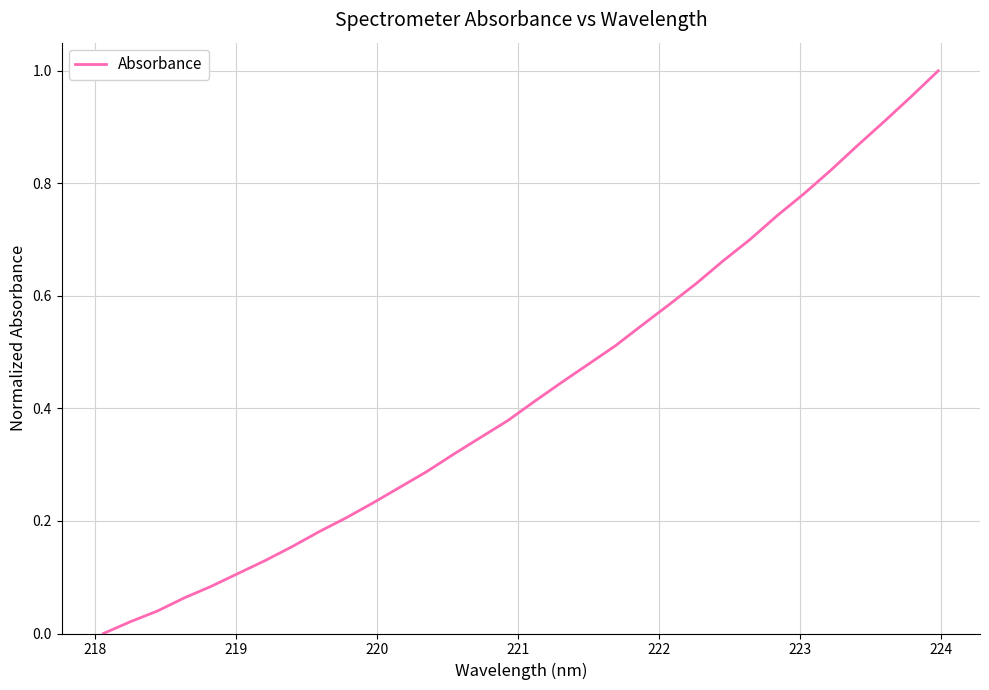

How many lines are shown in the chart?

1